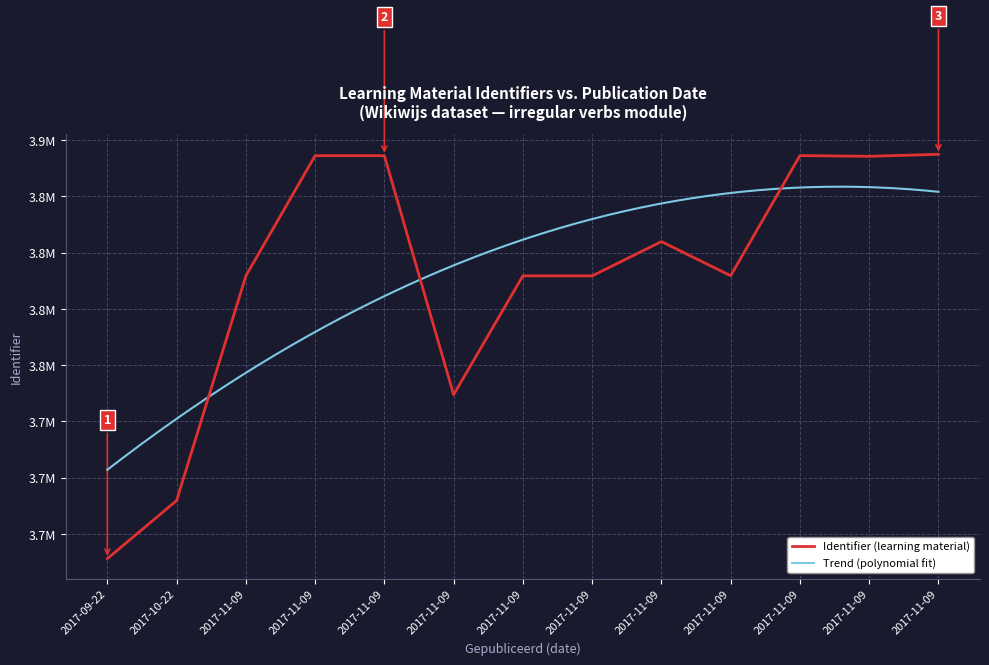

Reading left to right, what are all the values shown in this chart?

3663962	3689779	3789625	3843069	3843066	3736852	3789660	3789655	3804882	3789719	3843104	3842780	3843675